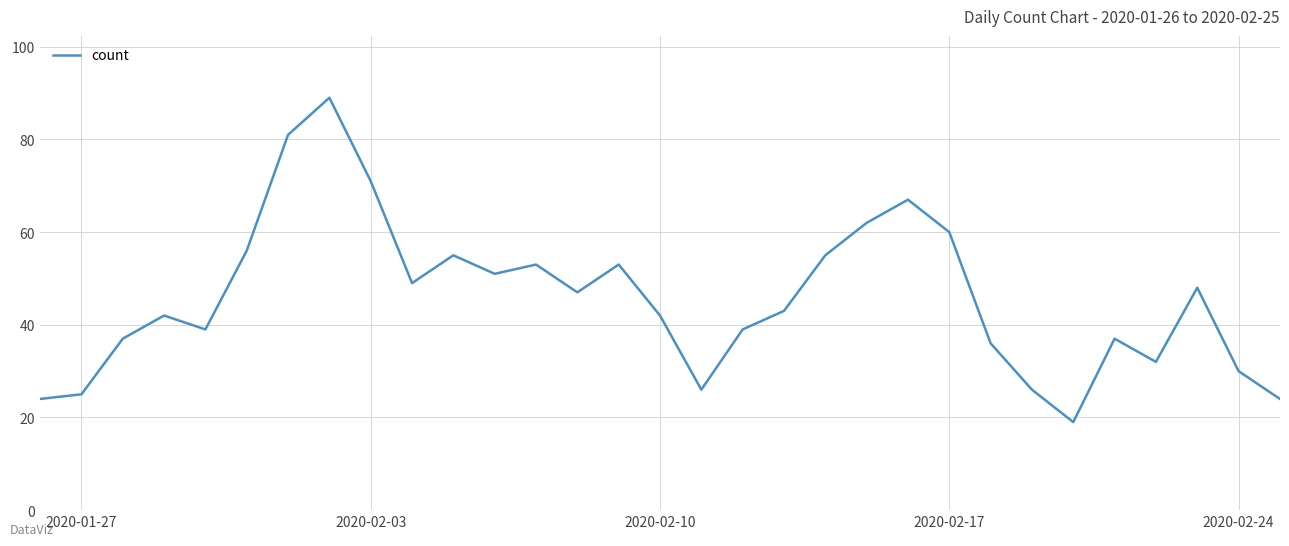

How many lines are shown in the chart?

1